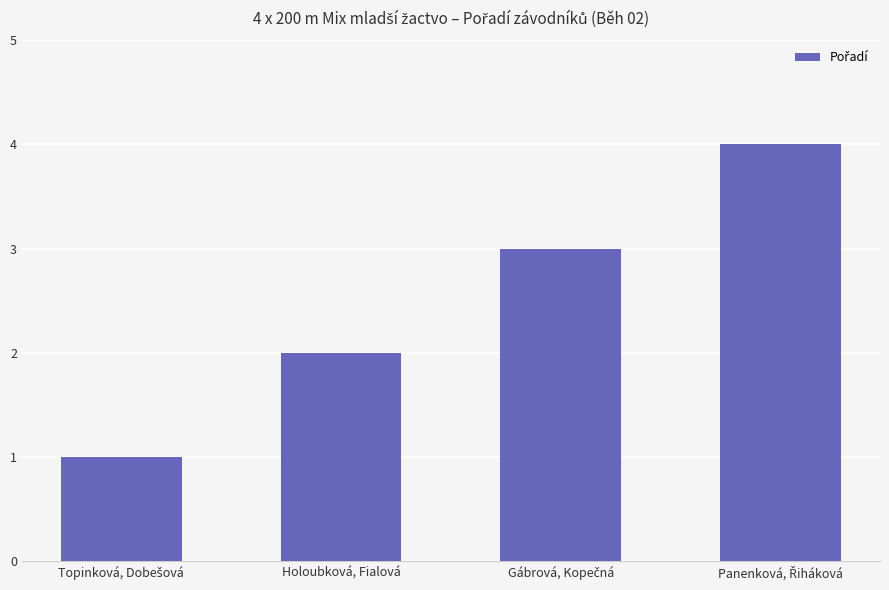

What is the sum of all values?

10